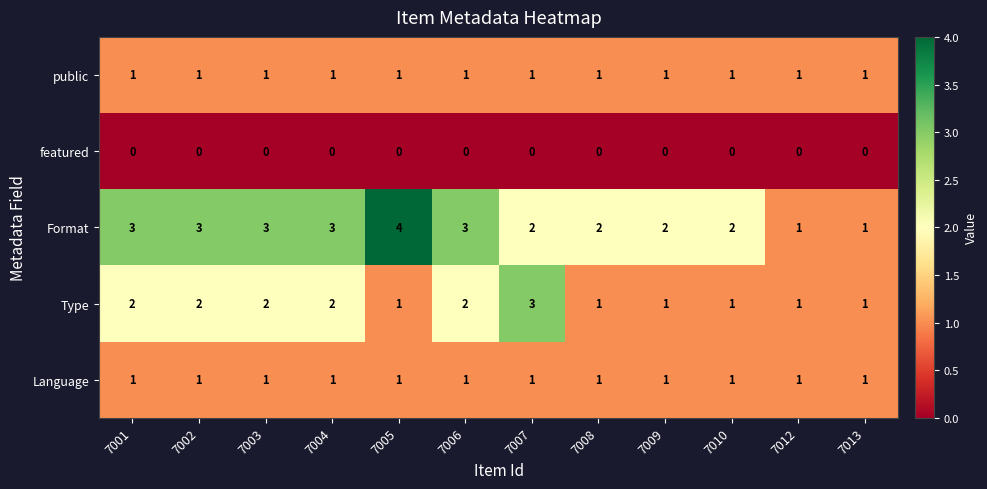

The Format series shows 0 at 7013. True or false?

False